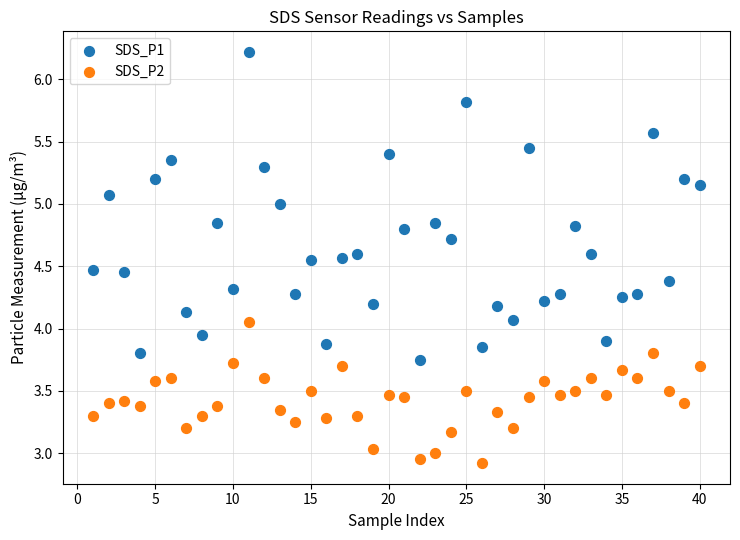

What are all the series names shown in the legend?

SDS_P1, SDS_P2